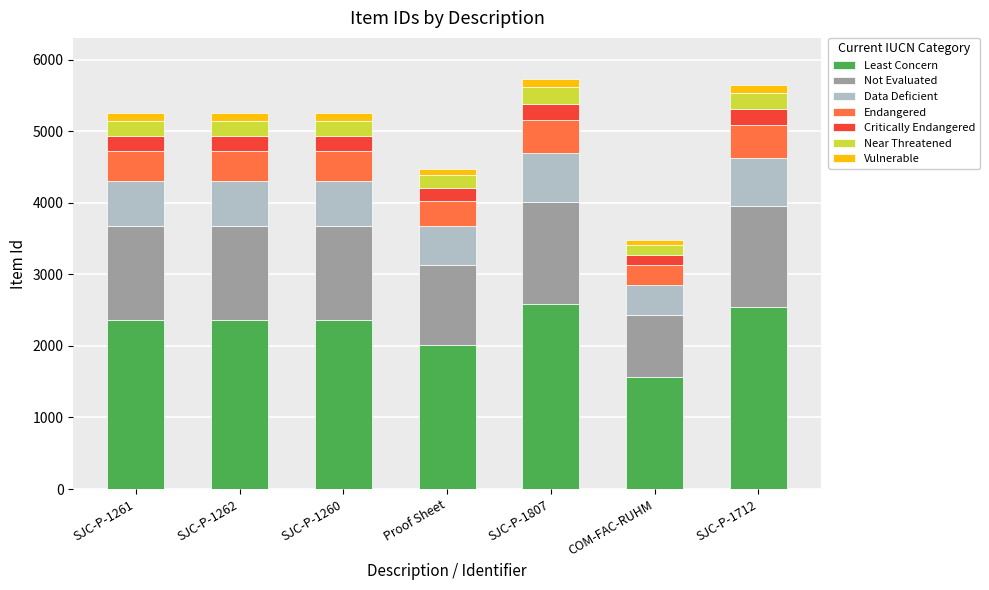

How many values in the Least Concern series exceed 2363?

4